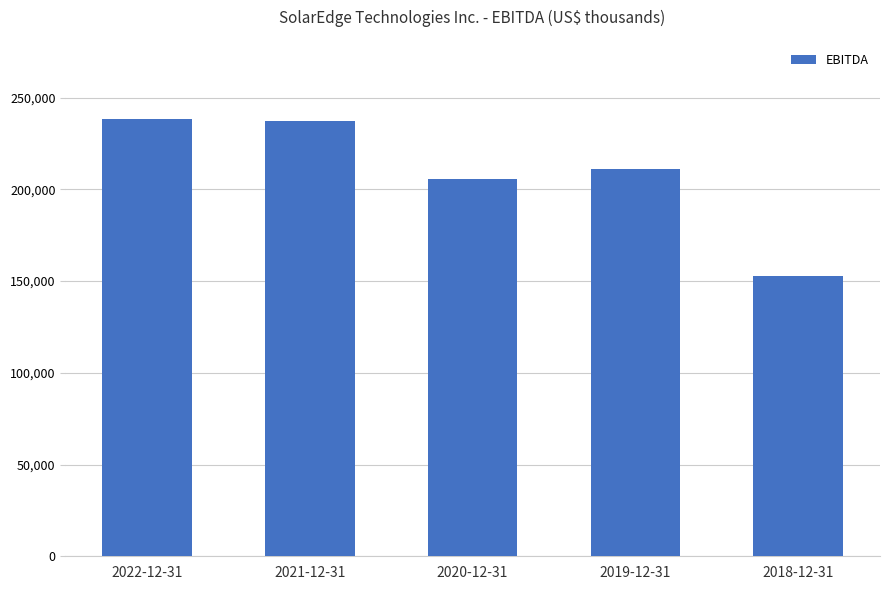

Approximately how many times larger is the value at 2018-12-31 compared to 2021-12-31?

0.6